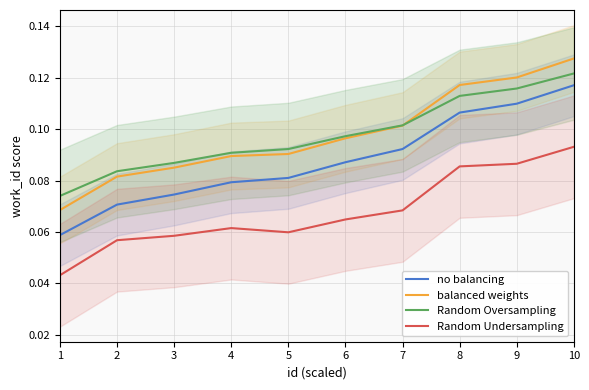

What is the value of the Random Oversampling point at the 4th from the left?

0.1